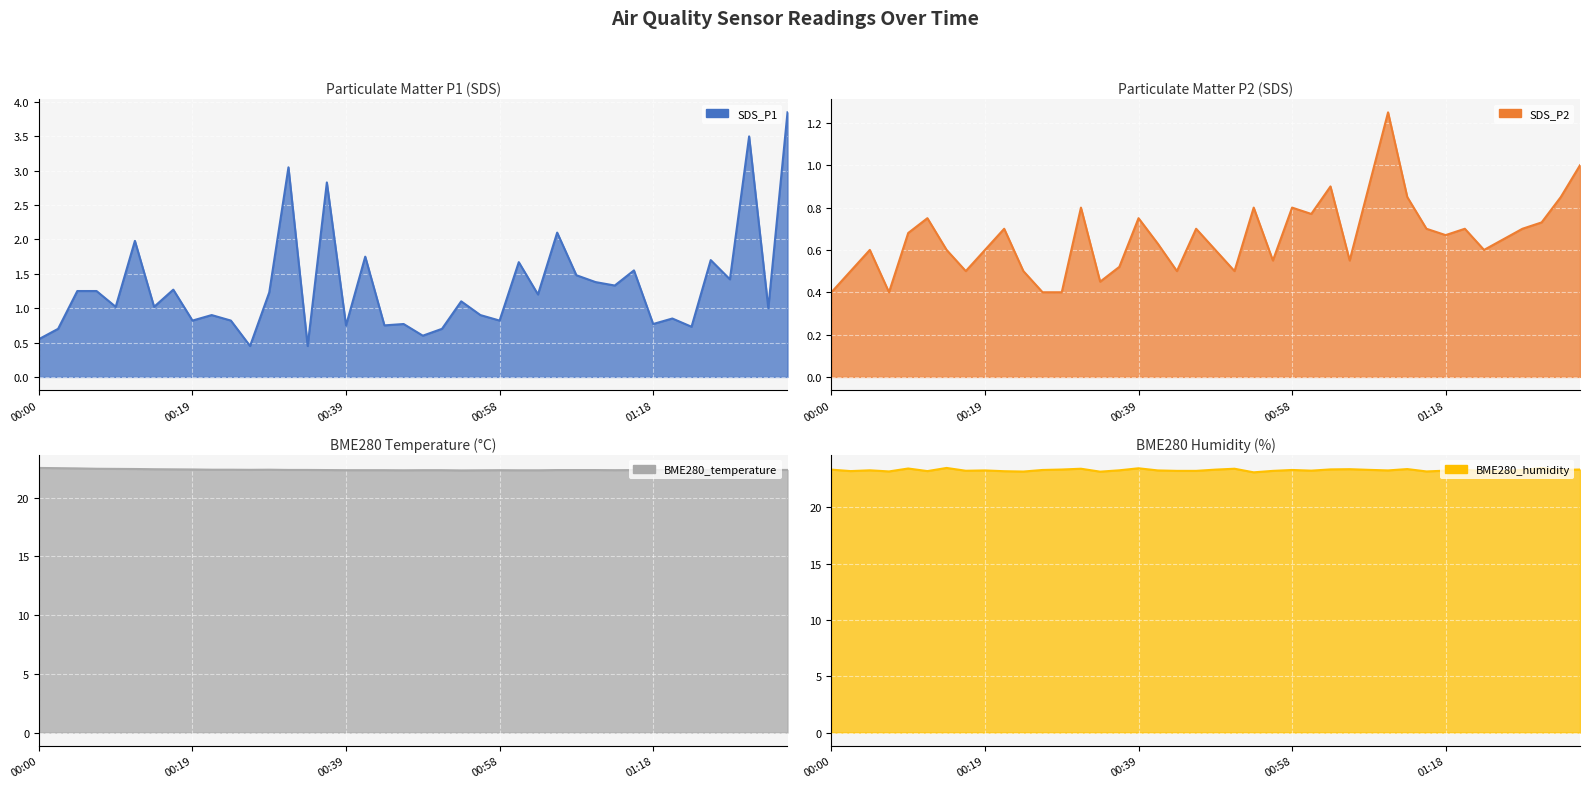

Which category has the lowest value across all series?

00:00